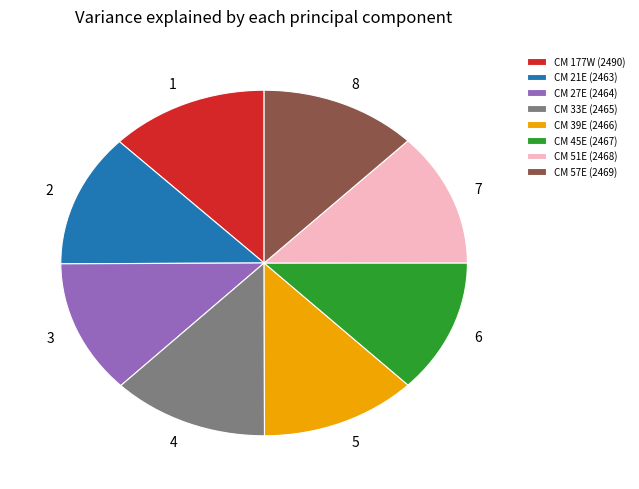

Do CM 33E (2465) and CM 57E (2469) together represent more than half of the pie?

No